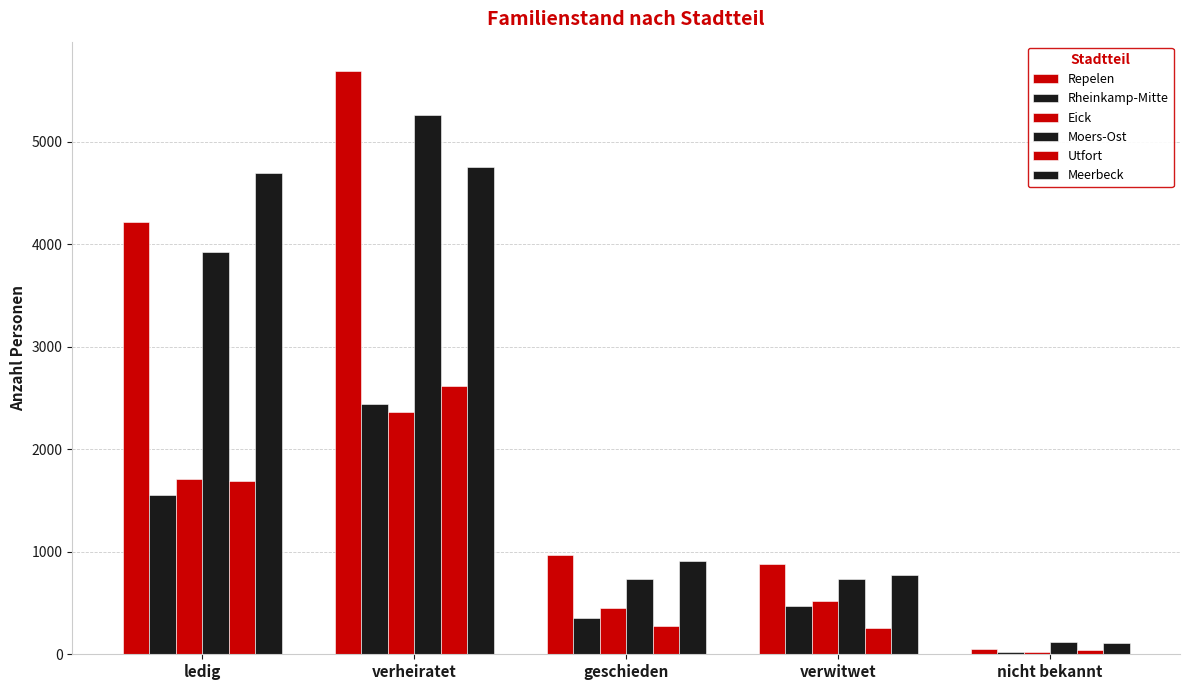

What is the sum of all Utfort values?

4874